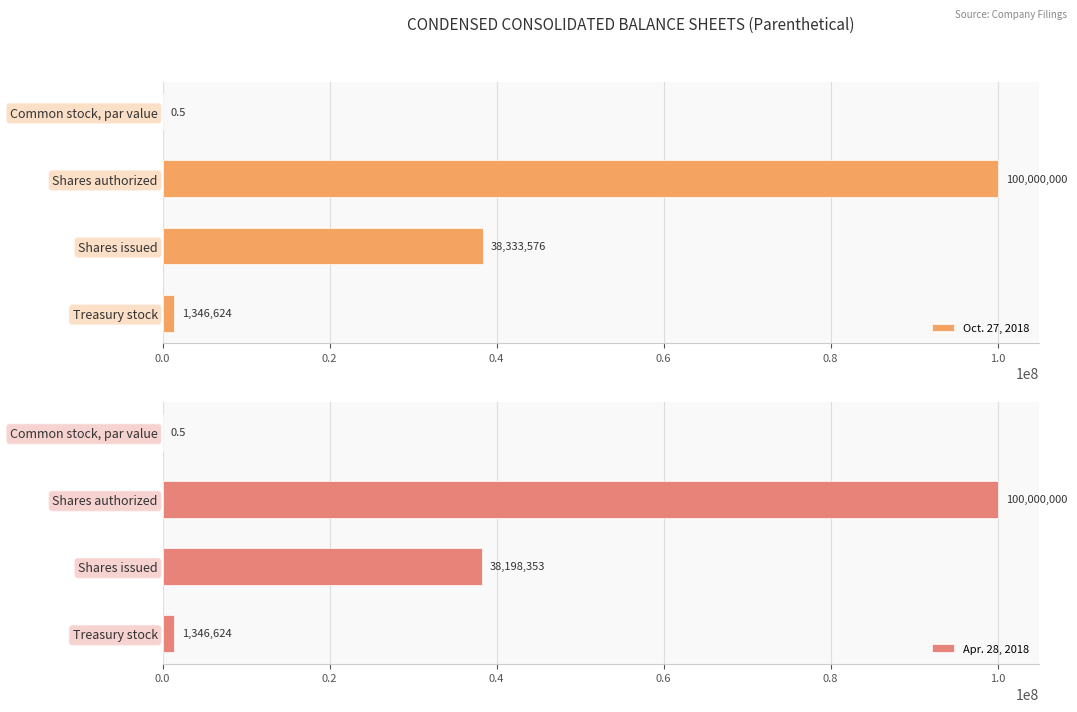

Is it true that Oct. 27, 2018 equals 145981488.8 at Shares authorized?

False